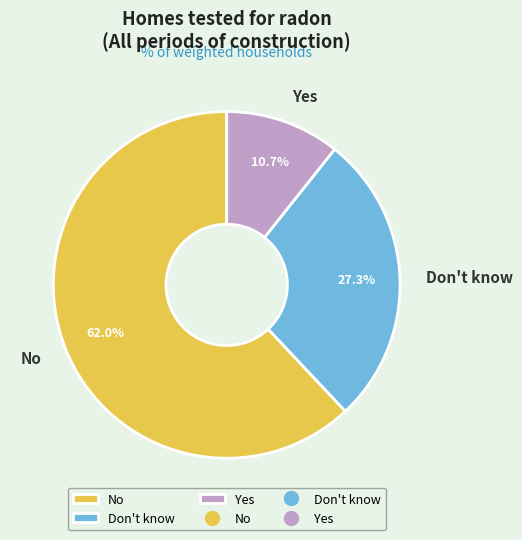

How many segments does this pie chart have?

3